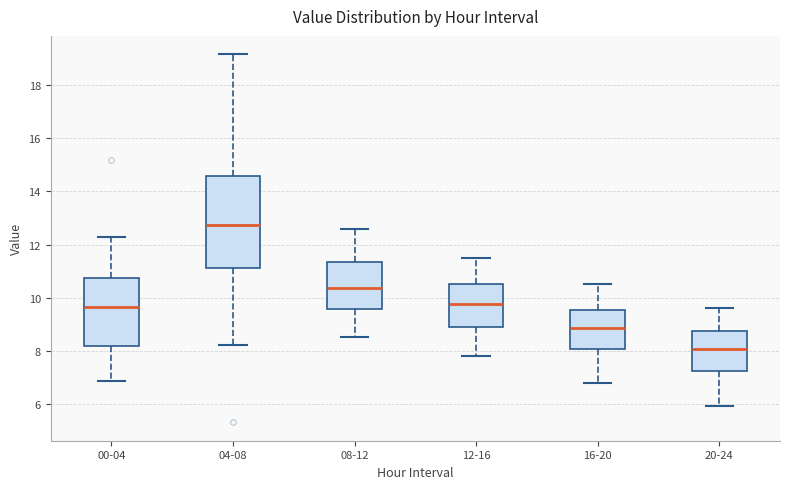

Reading left to right, read every box against the y-axis: the position of its median line, the range the box covers, and the ends of its whiskers. The values are not printed on the chart, so give them approximately, as read against the axis.

00-04: median 9.6, box 8.2 to 10.8, whiskers 6.8 to 12.2
04-08: median 12.8, box 11.2 to 14.6, whiskers 8.2 to 19.2
08-12: median 10.4, box 9.6 to 11.4, whiskers 8.6 to 12.6
12-16: median 9.8, box 8.8 to 10.6, whiskers 7.8 to 11.6
16-20: median 8.8, box 8.0 to 9.6, whiskers 6.8 to 10.6
20-24: median 8.0, box 7.2 to 8.8, whiskers 6.0 to 9.6